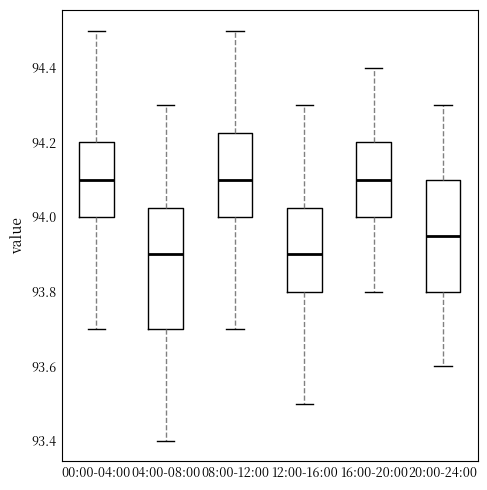

Which box is the tallest, from its lower edge to its upper edge?

04:00-08:00